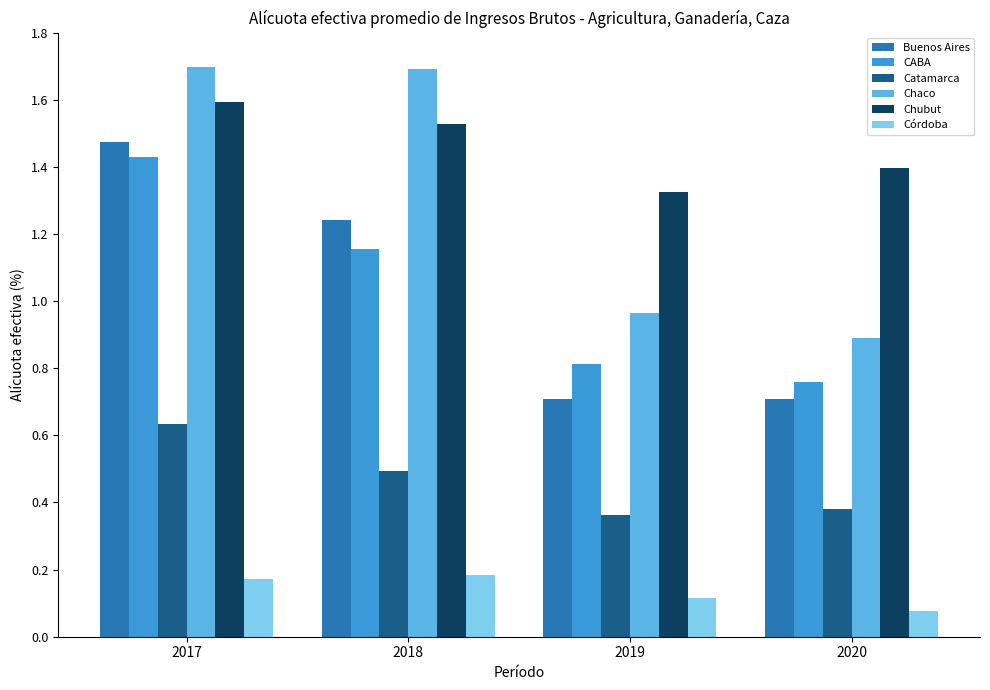

Which series has the widest spread of values?

Chaco